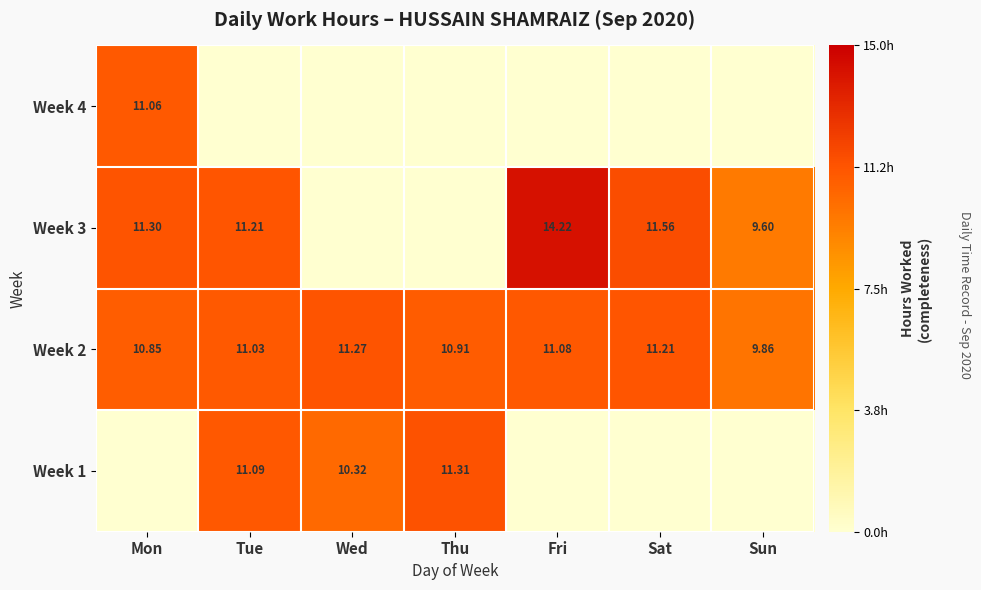

Where does the Week 2 series first go above 11?

Tue